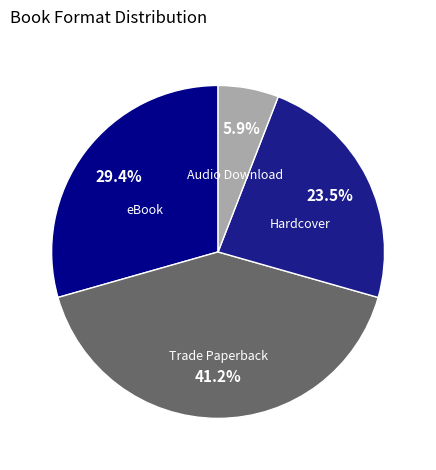

To the nearest percent, what is the difference between the largest and smallest slice percentages?

35%